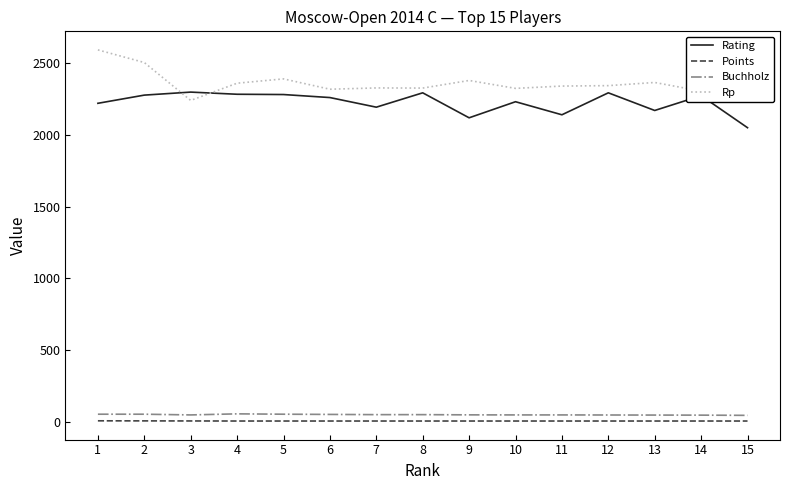

True or false: Rating and Points cross at least once.

False